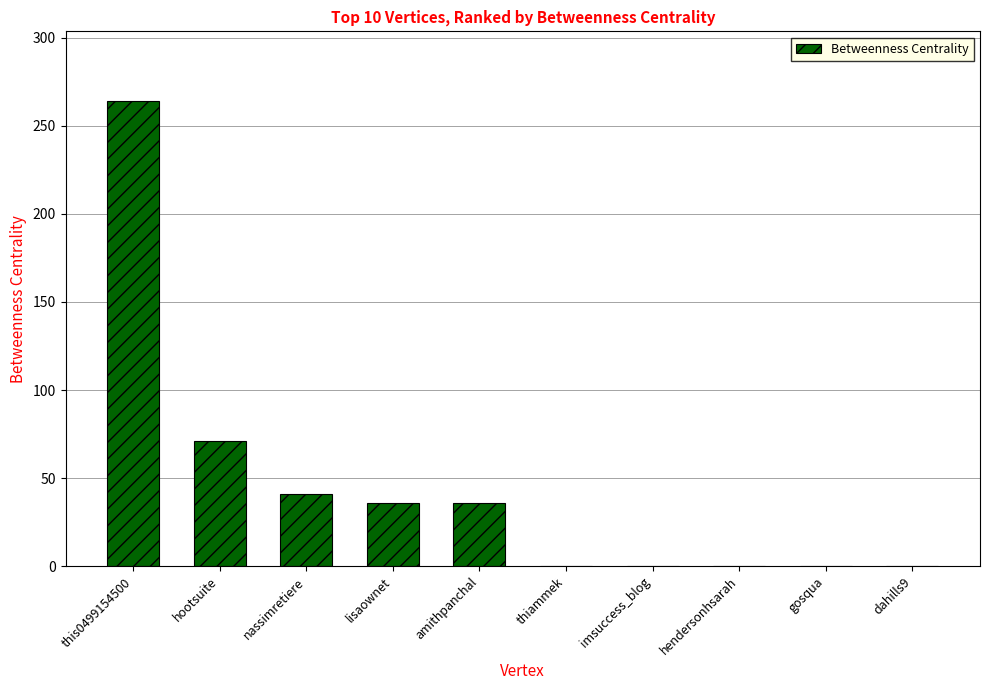

Reading left to right, extract all data points from this chart.

264	71	41	36	36	0	0	0	0	0